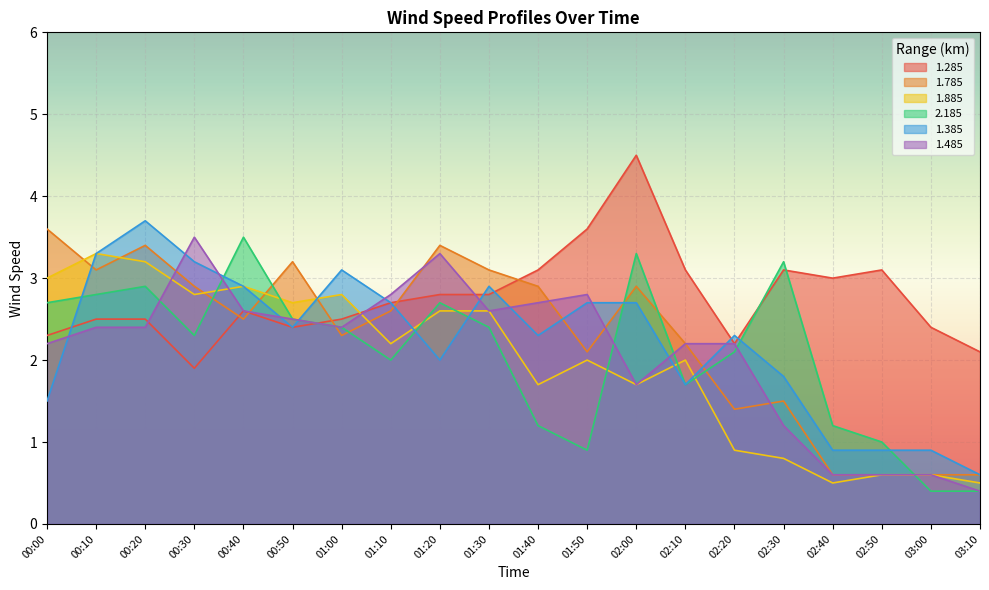

In 1.285, how many points are higher than both neighbors (excluding endpoints)?

4